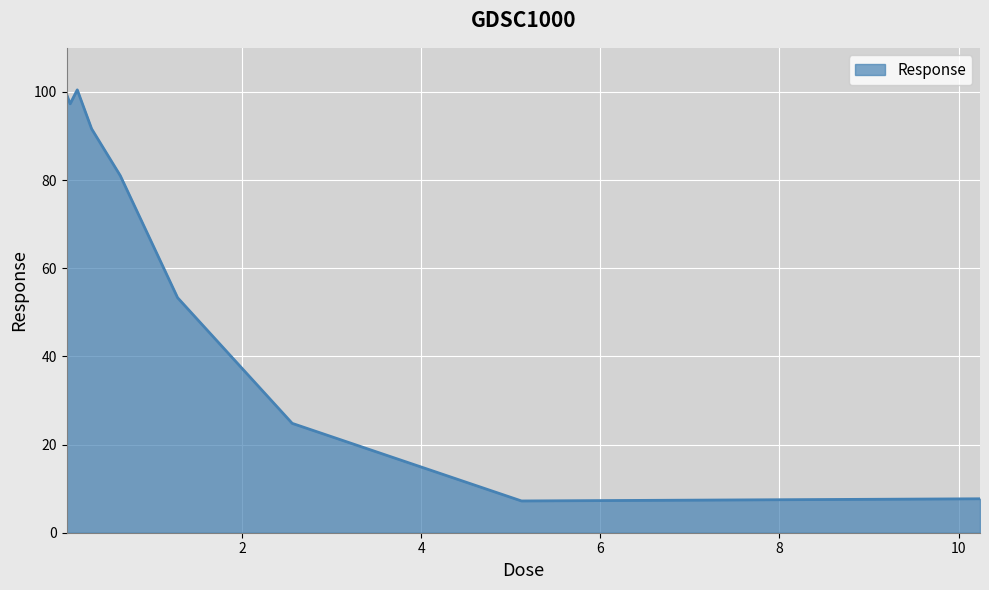

What is the maximum value shown in the chart?

100.5